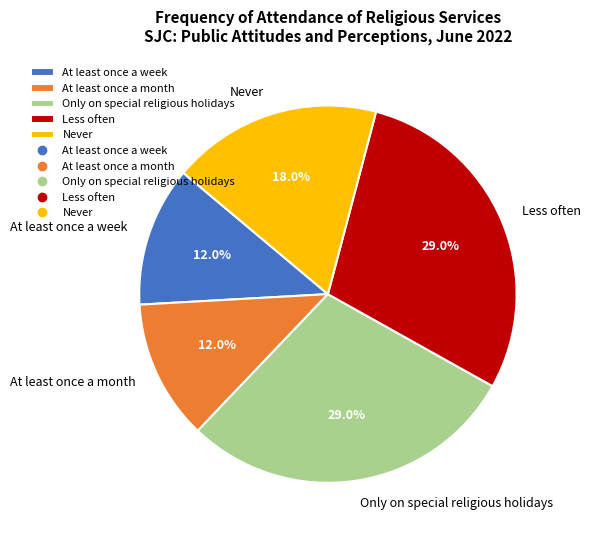

Is there a majority slice in this chart?

No